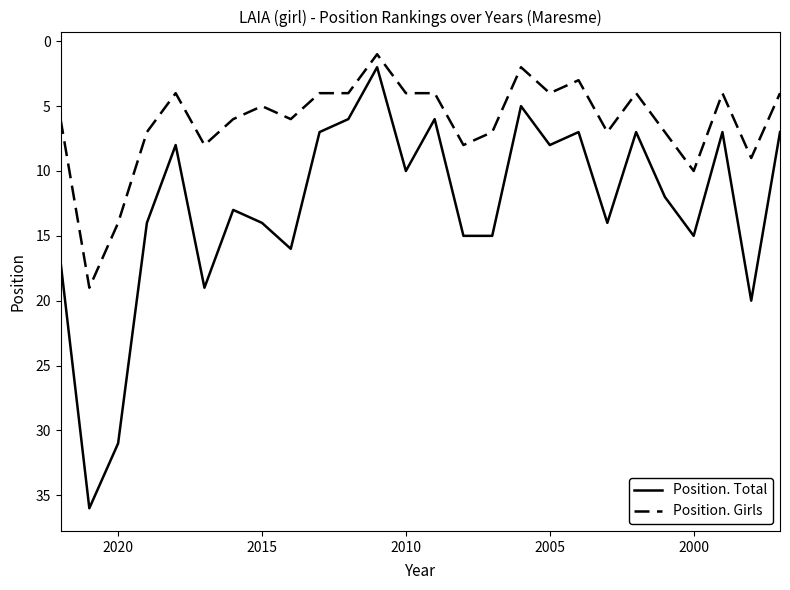

What is the minimum value for Position. Total?

2